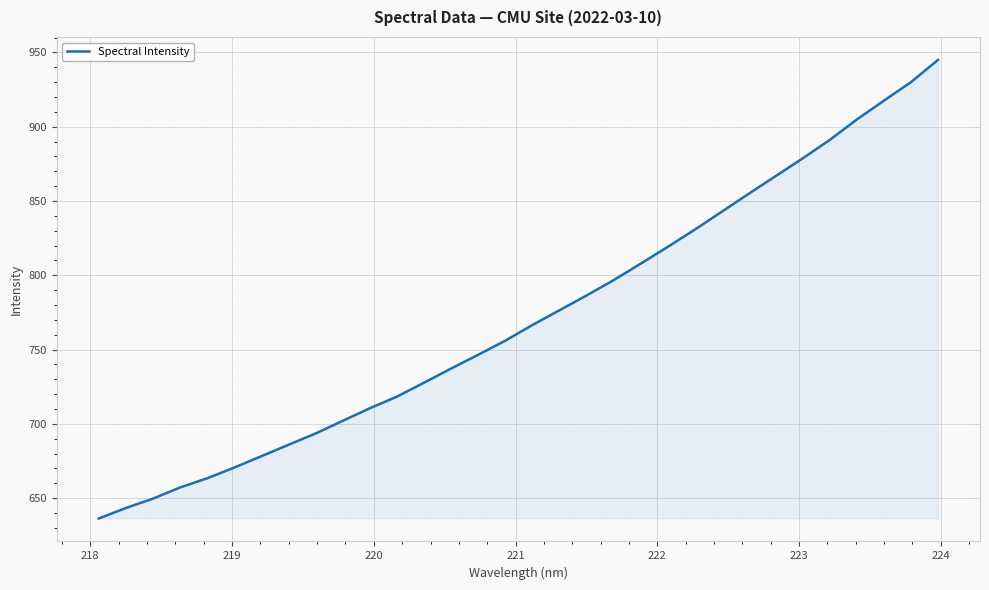

What is the smallest value displayed?

636.2